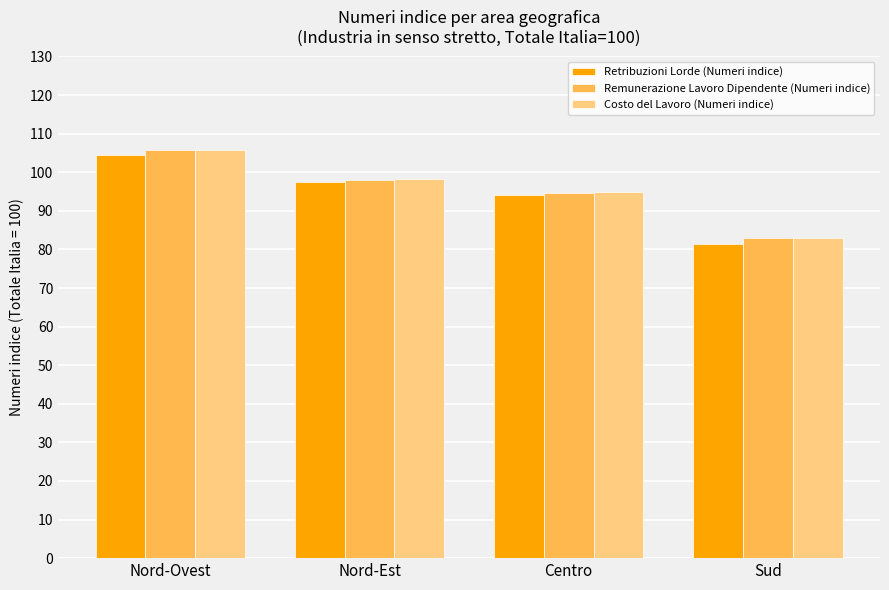

How many values in the Retribuzioni Lorde (Numeri indice) series exceed 97?

2